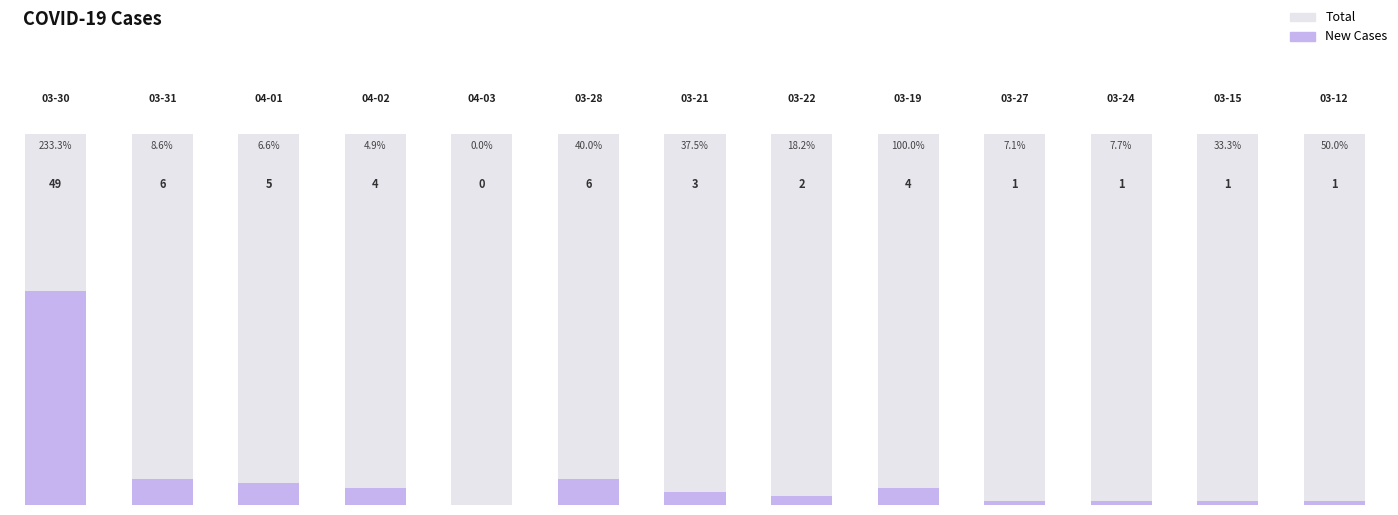

What is the sum of the new_cases values at 2020-03-12 and 2020-03-30?

50